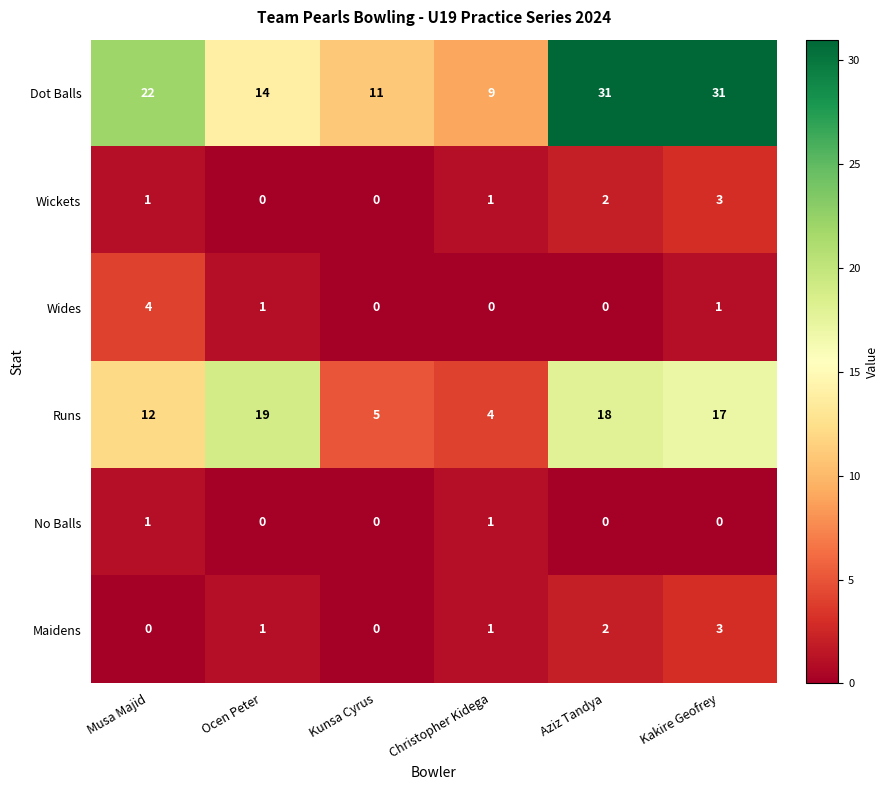

How many distinct data groups are displayed?

6